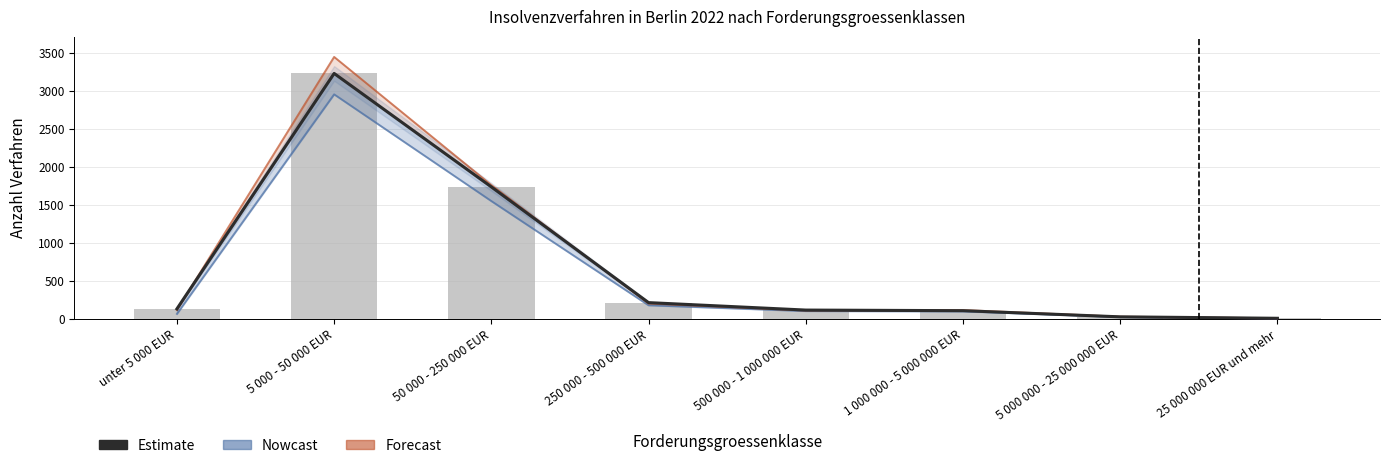

At how many categories does at least one series exceed 1701?

2